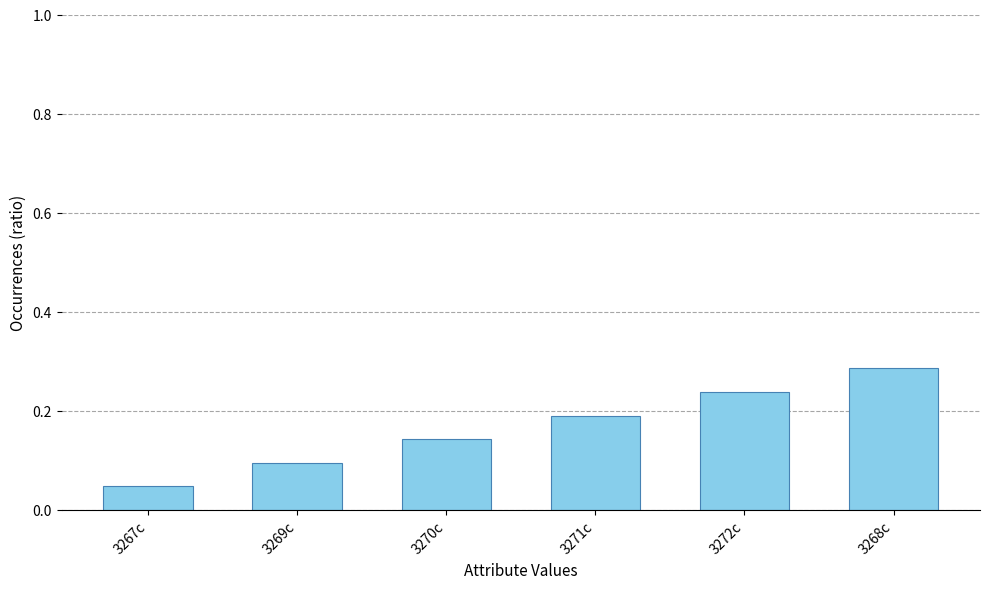

How many values are between 0 and 1?

6